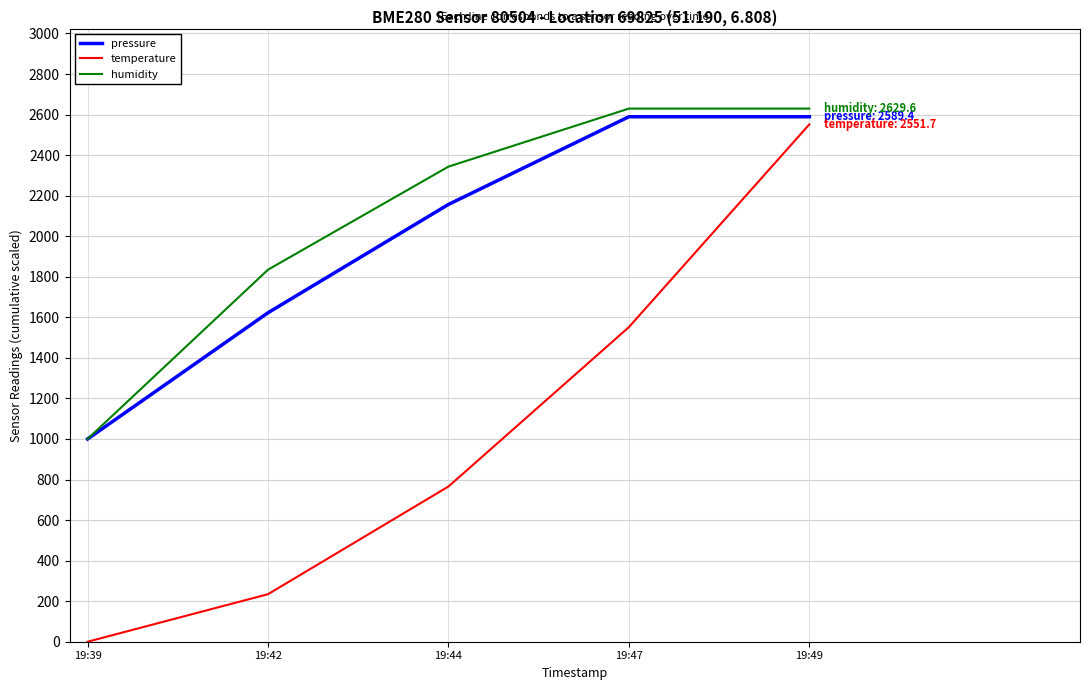

What is the sum of all pressure values?

9958.4